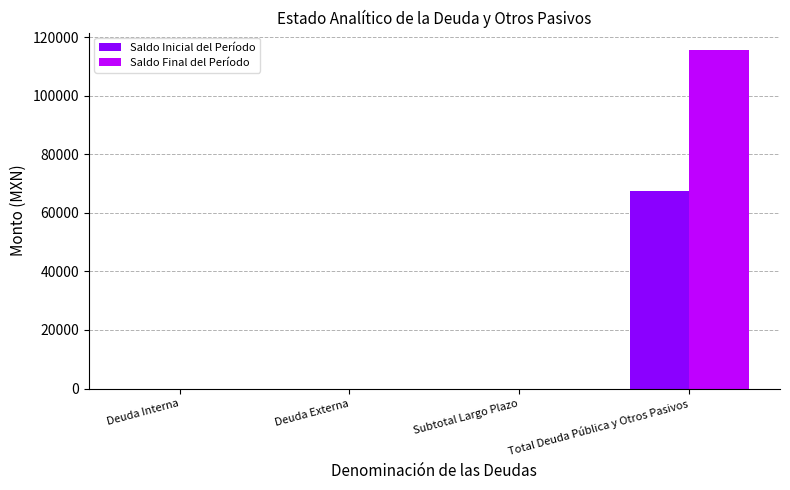

What is the highest value of the Saldo Inicial del Período series?

67310.6